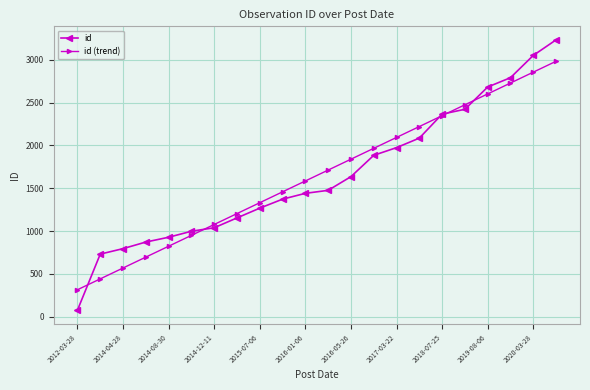

What is the minimum value shown in the chart?

76.0